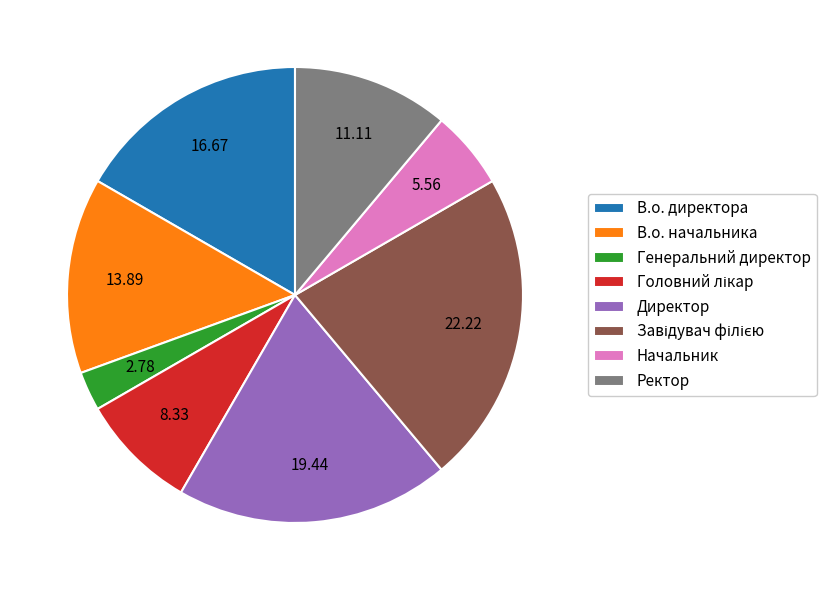

Which slice is the smallest?

Генеральний директор